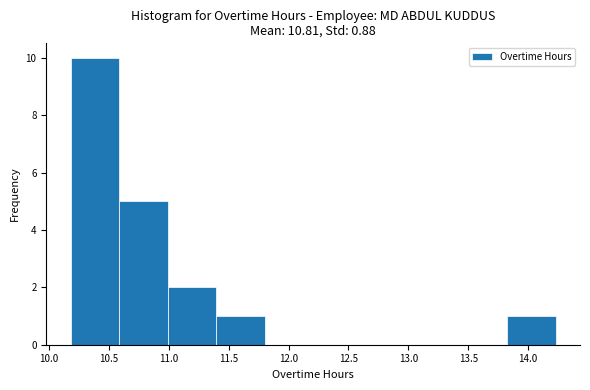

Reading left to right, transcribe this chart: for each bar, give the range it covers on the x-axis and its height. Neither the bar edges nor the heights are printed on the chart, so give them approximately, as read against the axes.

10.180 to 10.585: 10
10.585 to 10.990: 5
10.990 to 11.395: 2
11.395 to 11.800: 1
11.800 to 12.205: 0
12.205 to 12.610: 0
12.610 to 13.015: 0
13.015 to 13.420: 0
13.420 to 13.825: 0
13.825 to 14.230: 1